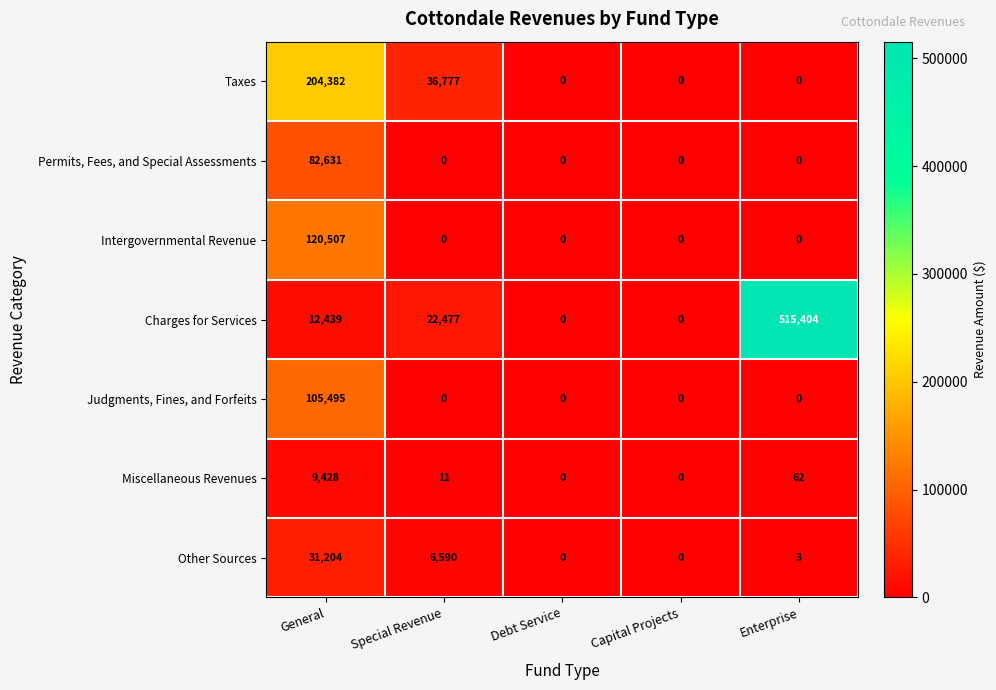

At which label does Charges for Services reach its peak?

Enterprise